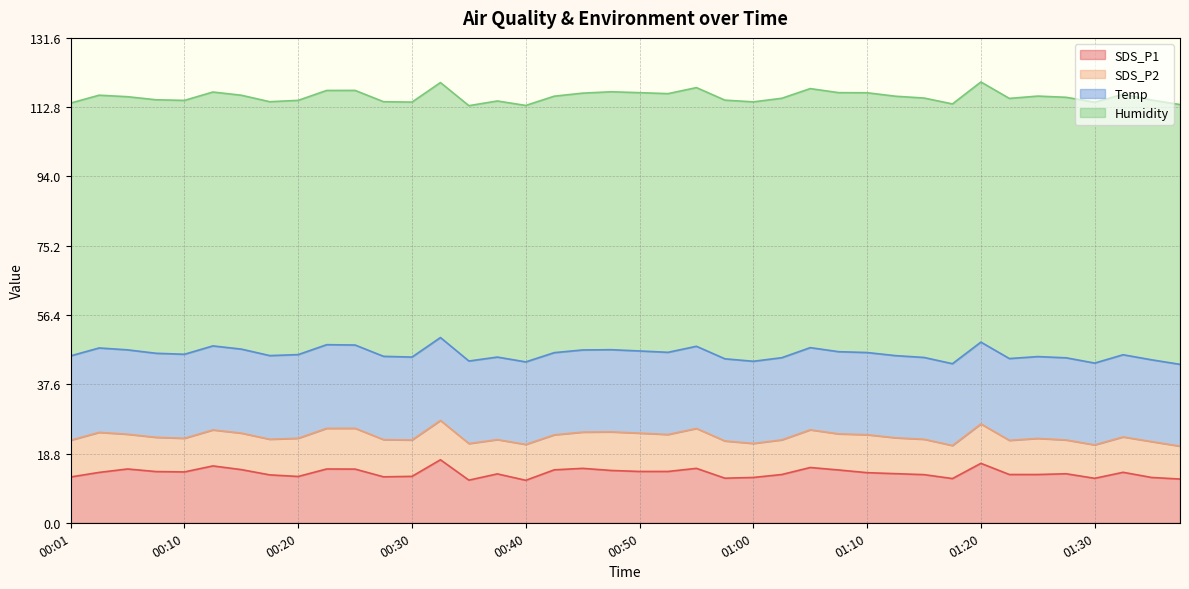

At 01:37, list the series in order from largest to smallest.

Humidity, Temp, SDS_P1, SDS_P2